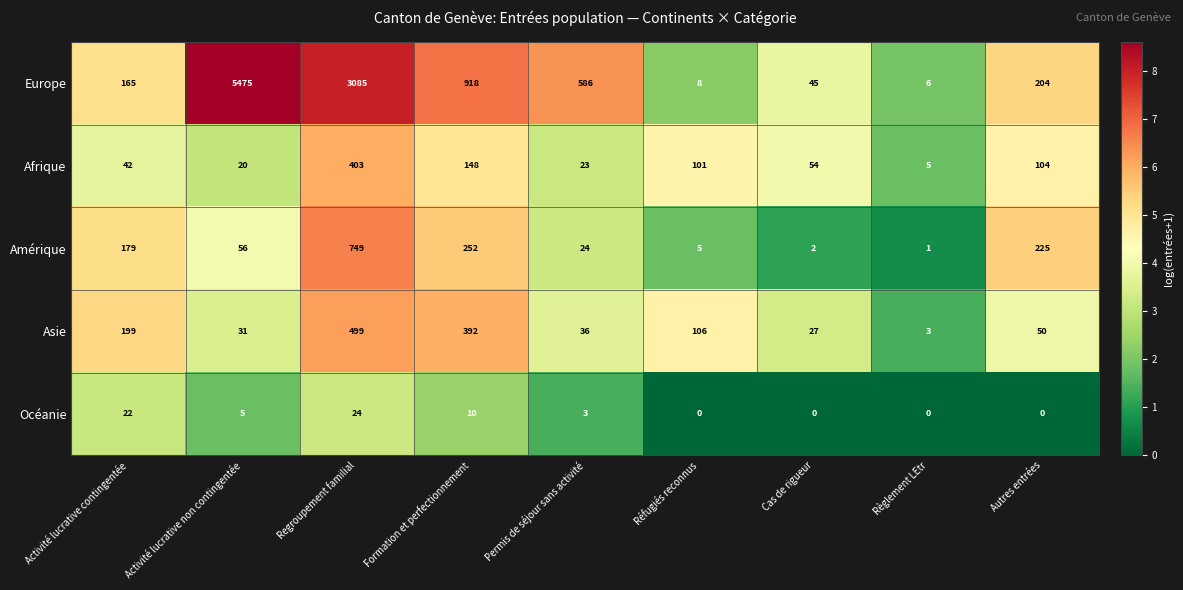

What is the difference between the maximum and minimum values in the Europe series?

5469